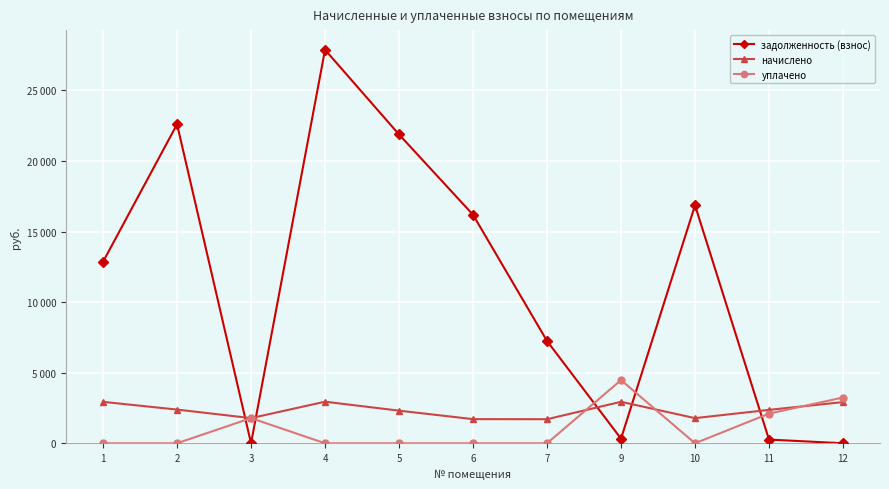

Does the chart display data point markers on the line(s)?

Yes